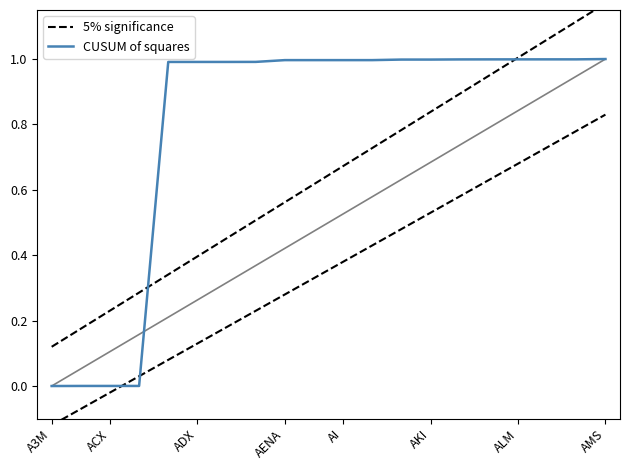

List the series in order of their peak value, highest first.

5% significance, CUSUM of squares